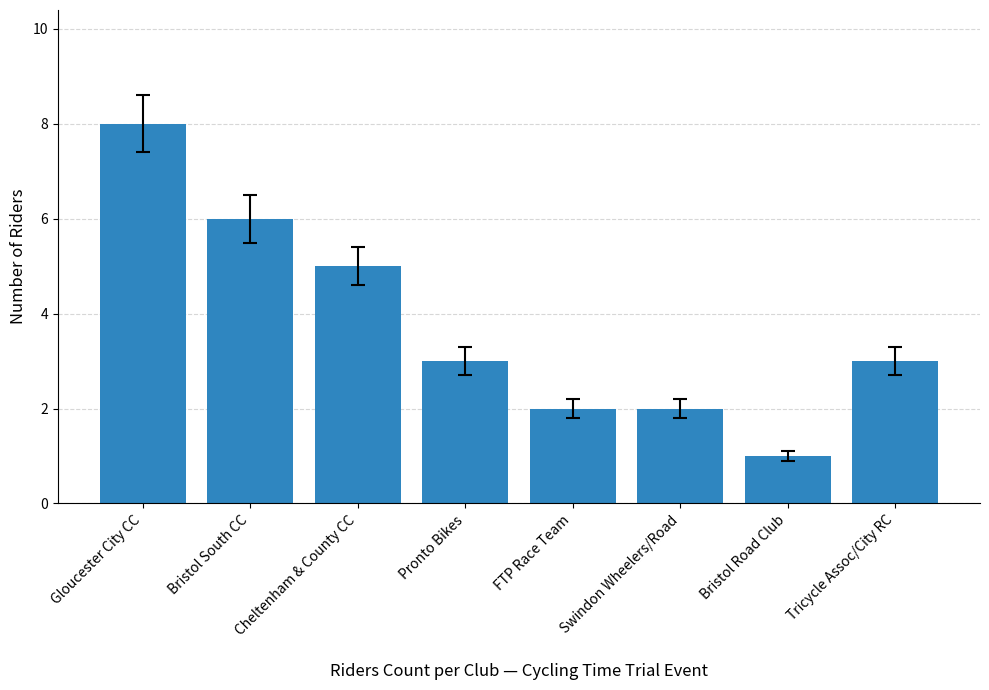

What is the difference between the values at Cheltenham & County CC and Swindon Wheelers/Road?

3